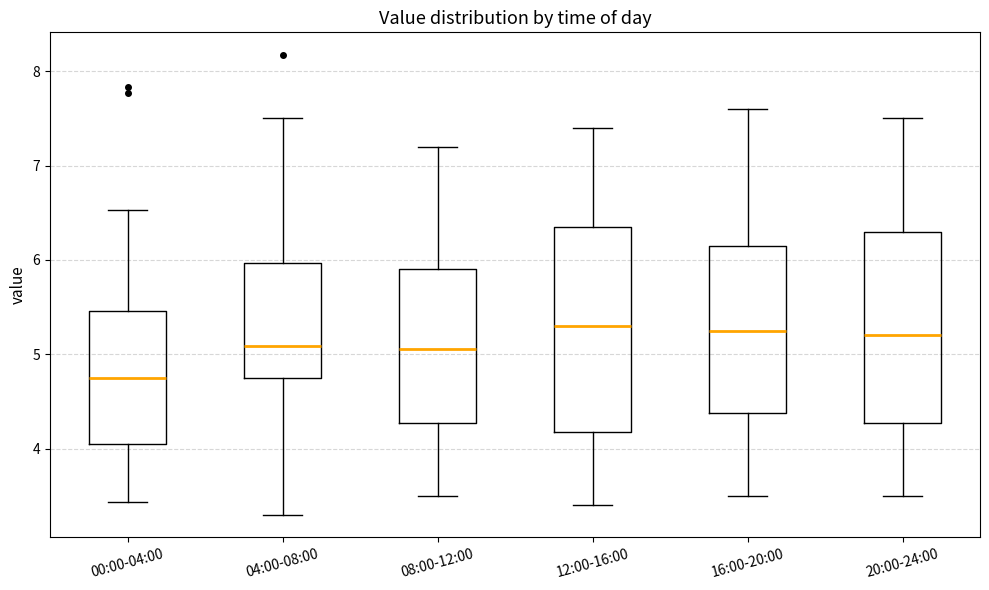

Reading left to right, transcribe this box plot: for each box, give where its median line is, the range the box spans, and where its two whiskers end, as read against the y-axis. The values are not printed on the chart, so give them approximately, as read against the axis.

00:00-04:00: median 4.8, box 4.1 to 5.5, whiskers 3.4 to 6.5
04:00-08:00: median 5.1, box 4.8 to 6.0, whiskers 3.3 to 7.5
08:00-12:00: median 5.1, box 4.3 to 5.9, whiskers 3.5 to 7.2
12:00-16:00: median 5.3, box 4.2 to 6.4, whiskers 3.4 to 7.4
16:00-20:00: median 5.3, box 4.4 to 6.2, whiskers 3.5 to 7.6
20:00-24:00: median 5.2, box 4.3 to 6.3, whiskers 3.5 to 7.5